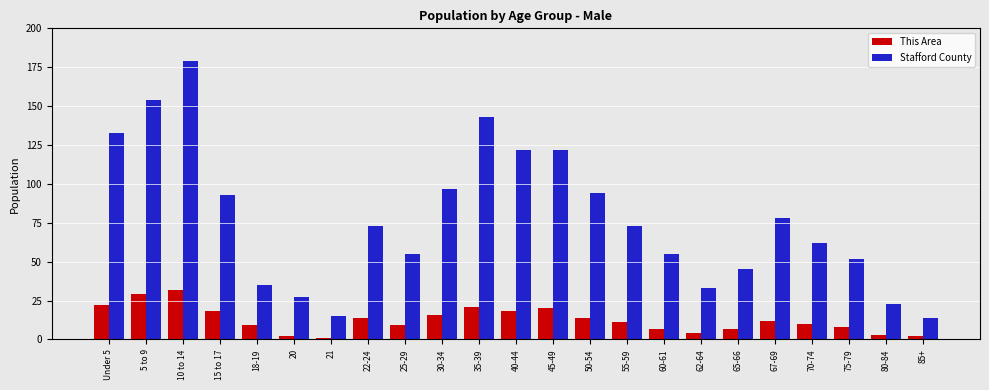

How many data points does each series have?

23